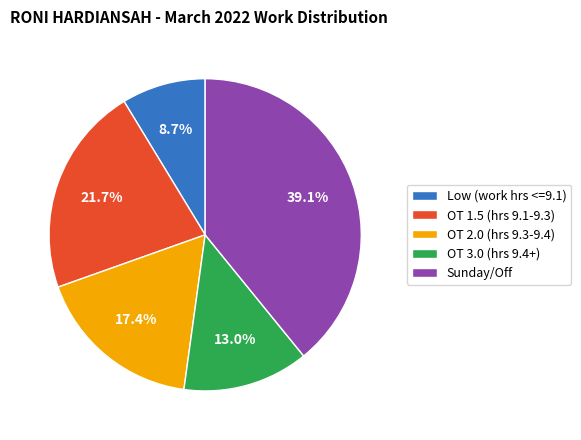

Which slice is the largest?

Sunday/Off